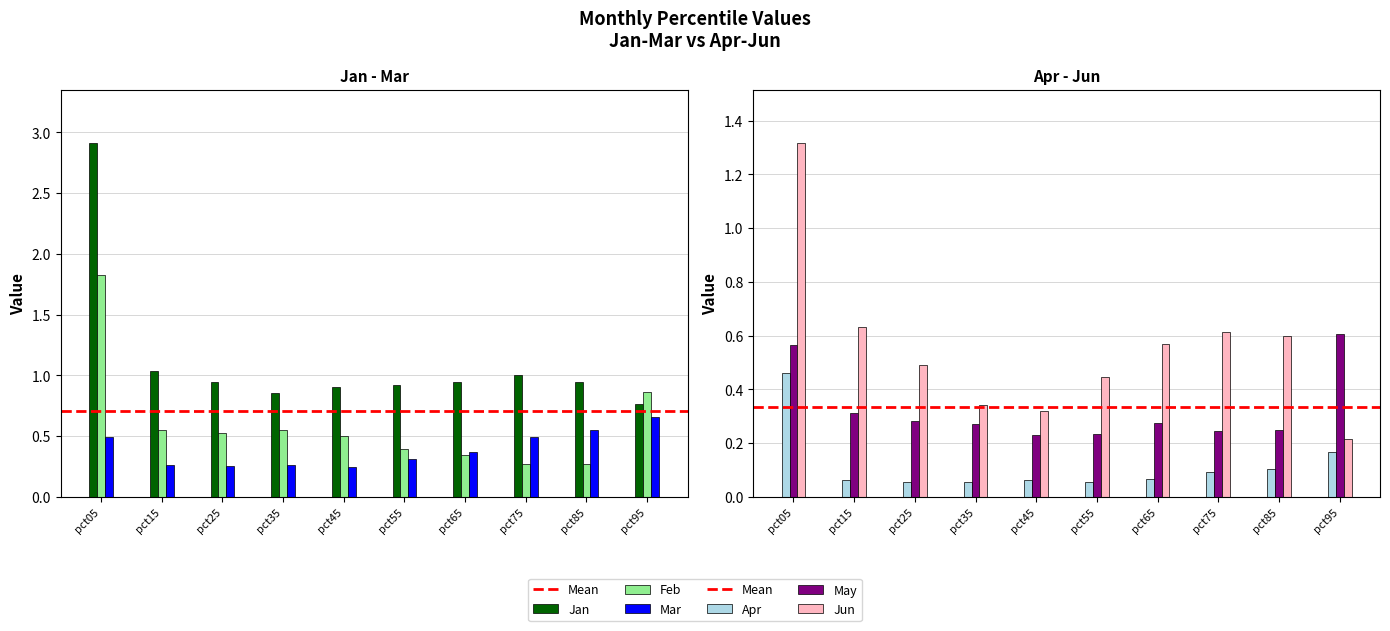

What is the spread (max minus min) of values at pct05?

2.5